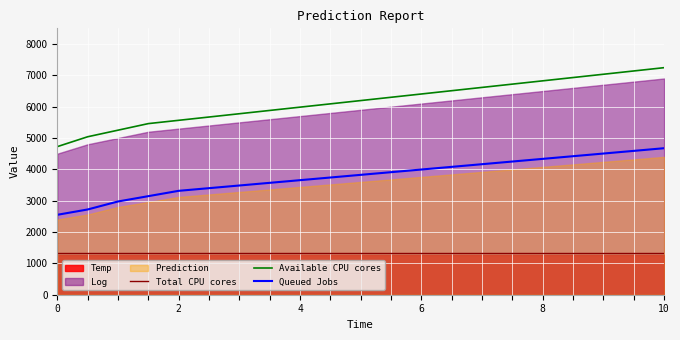

What is the average value of the Total CPU cores series?

1317.5